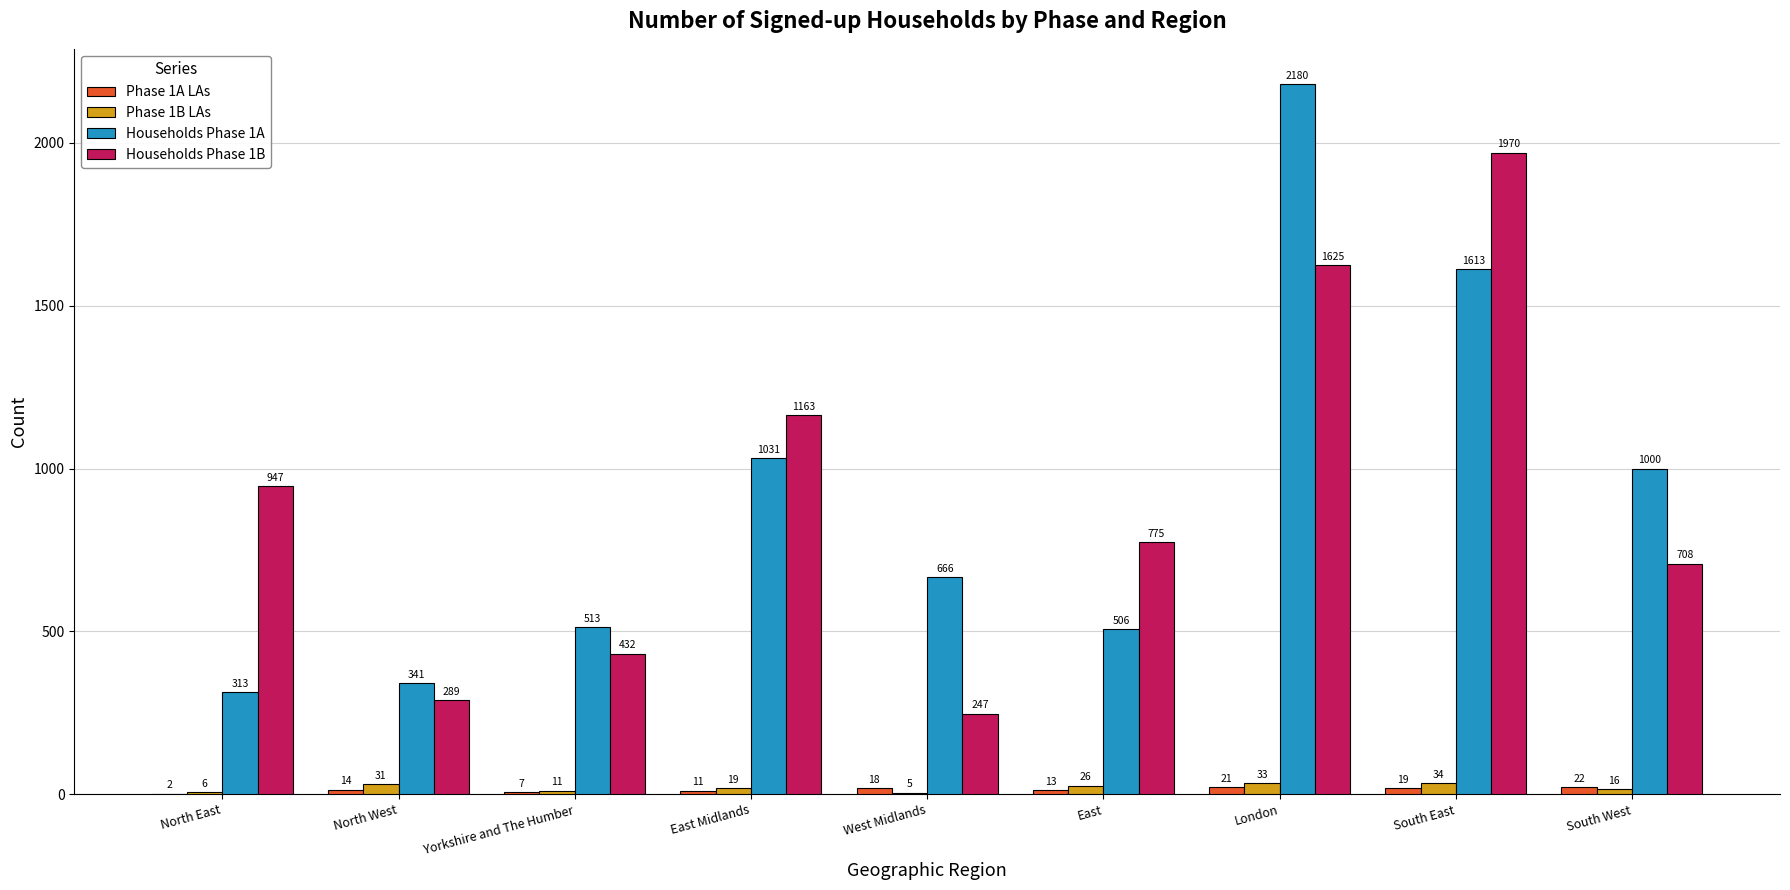

What is the sum of all Phase 1B LAs values?

181